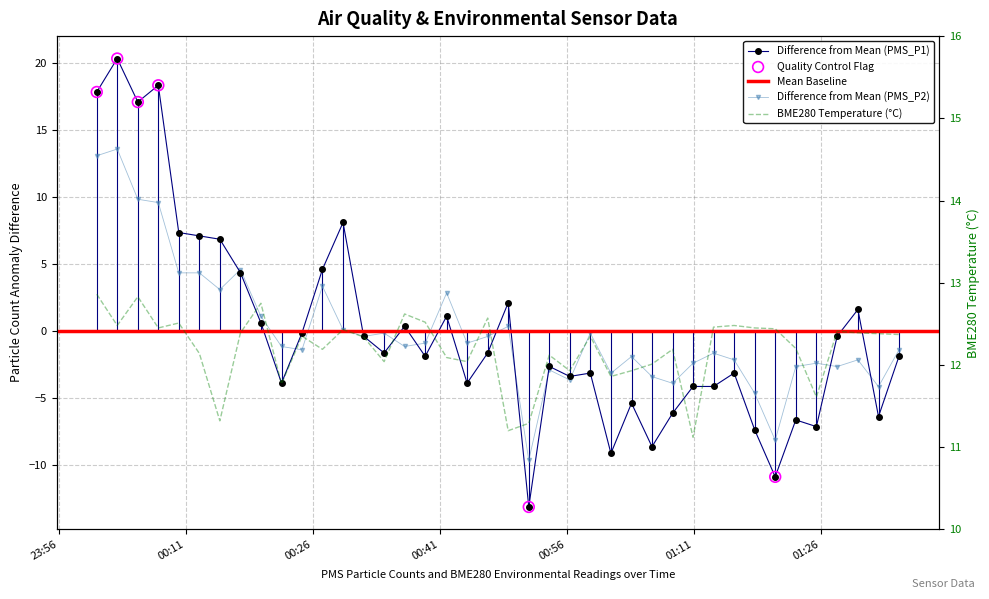

Which series reaches the minimum Y coordinate?

PMS_P1